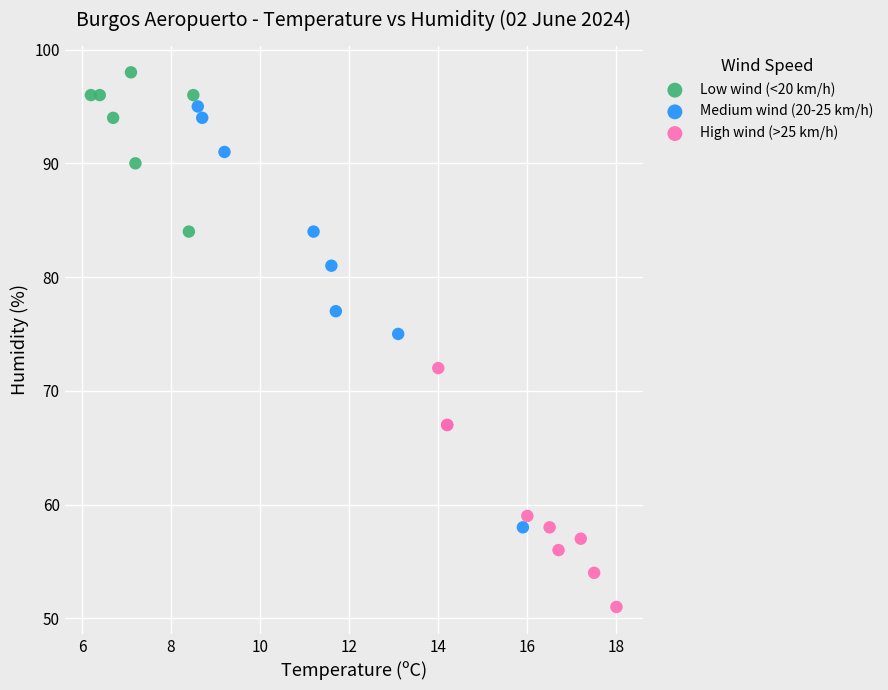

Which series contains the lowest Y value?

High wind (>25 km/h)